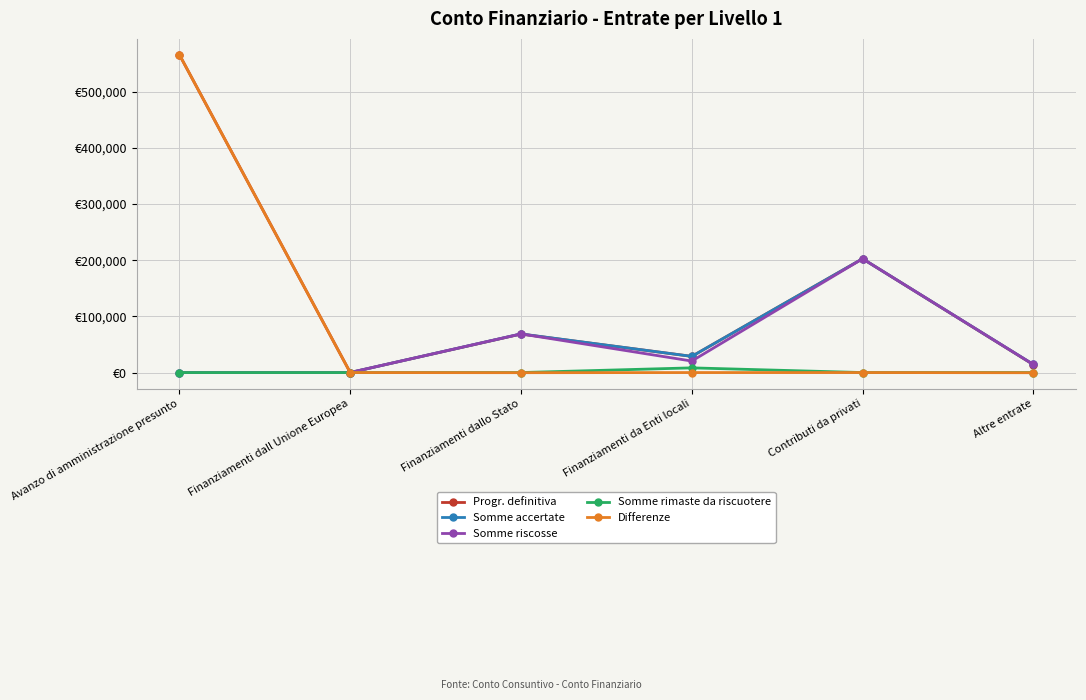

Is this an area chart (filled region under the line)?

No